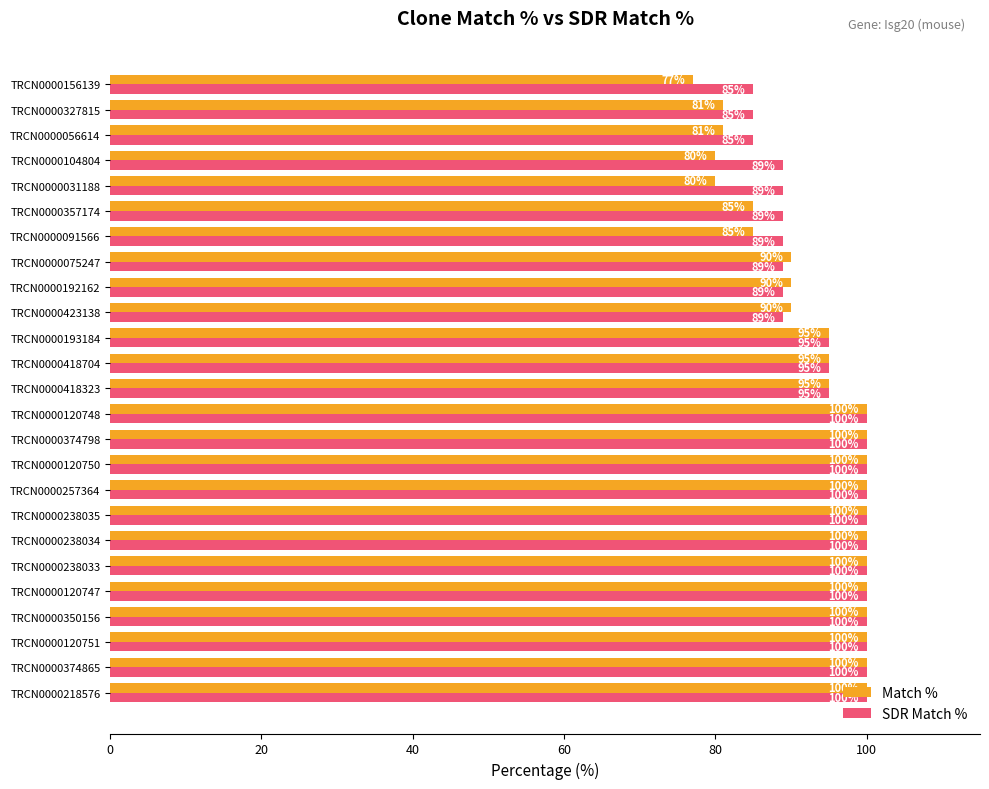

What is the minimum value shown in the chart?

77